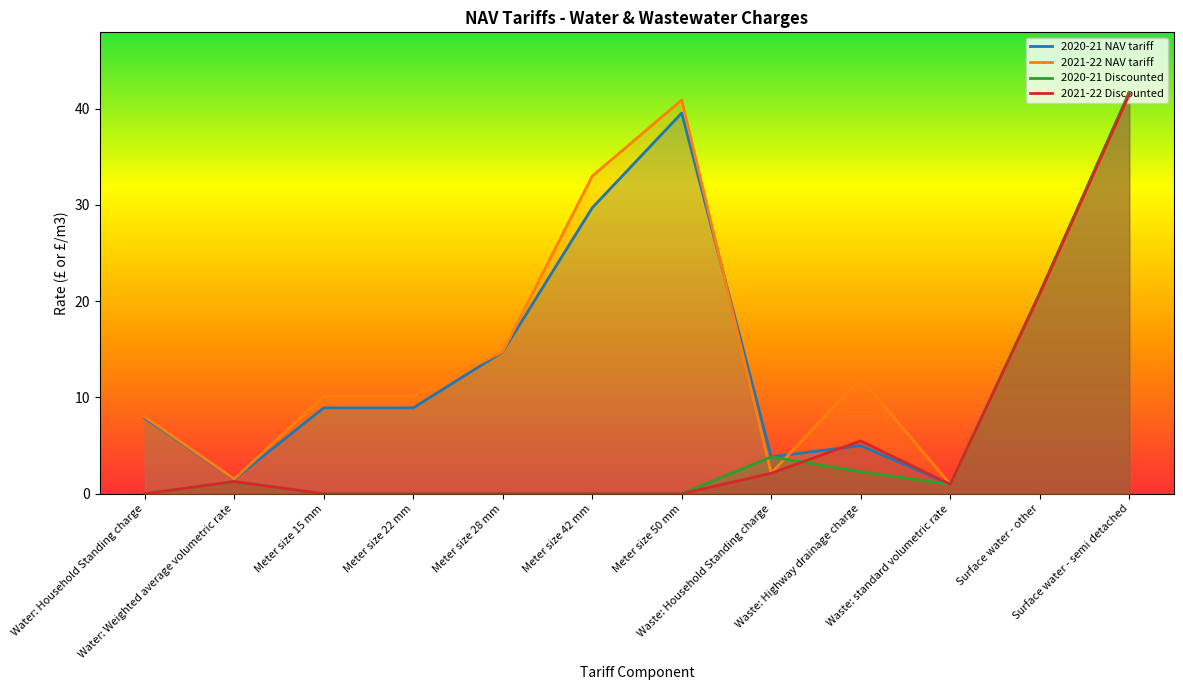

List the series in order of their peak value, lowest first.

2021-22 NAV tariff, 2021-22 Discounted, 2020-21 NAV tariff, 2020-21 Discounted